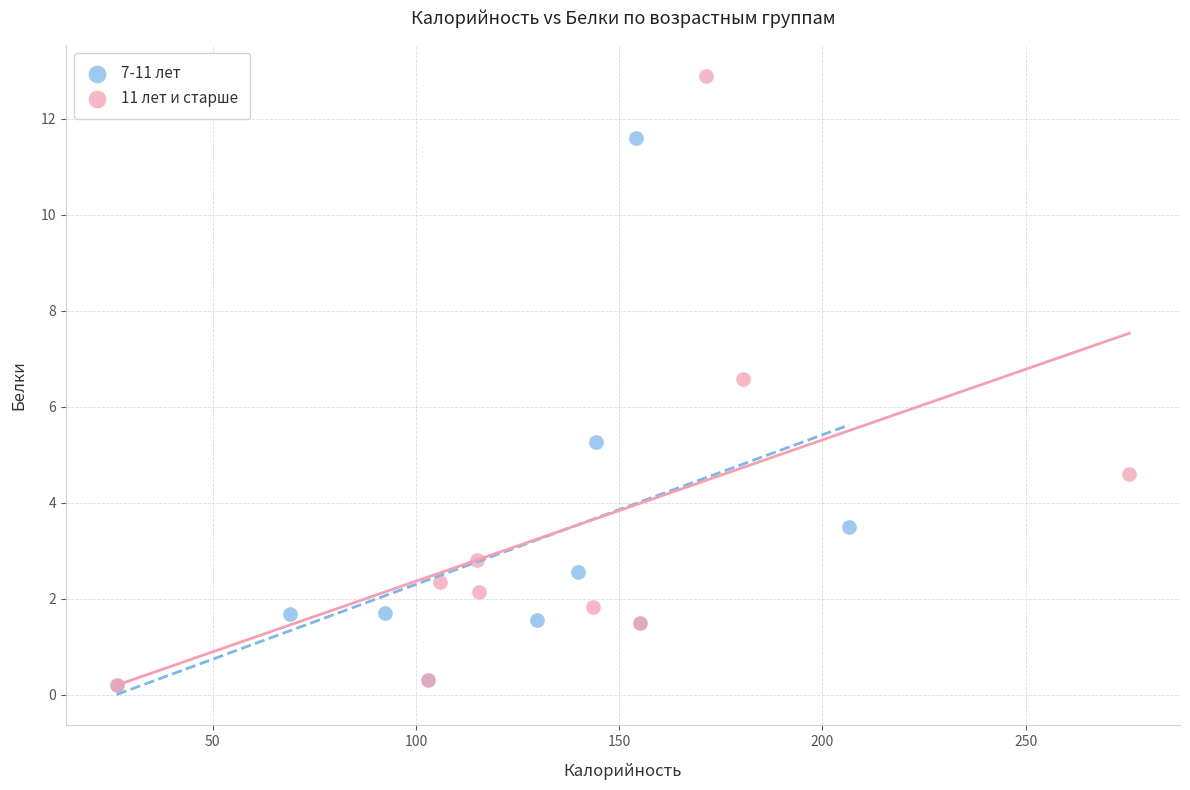

Which series has the widest spread of Y values?

11 лет и старше